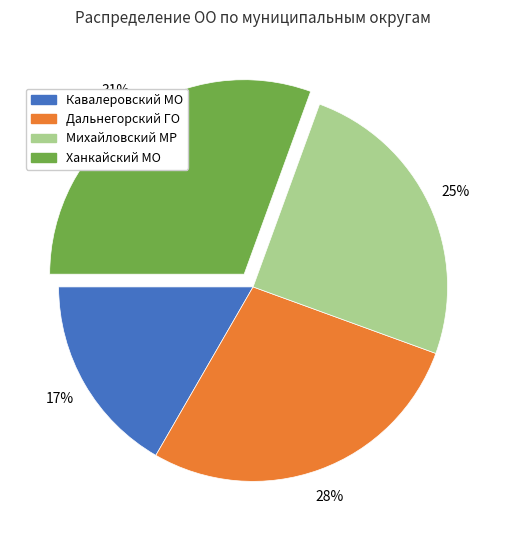

To the nearest percent, what is the difference between the Кавалеровский МО and Михайловский МР slice percentages?

8%